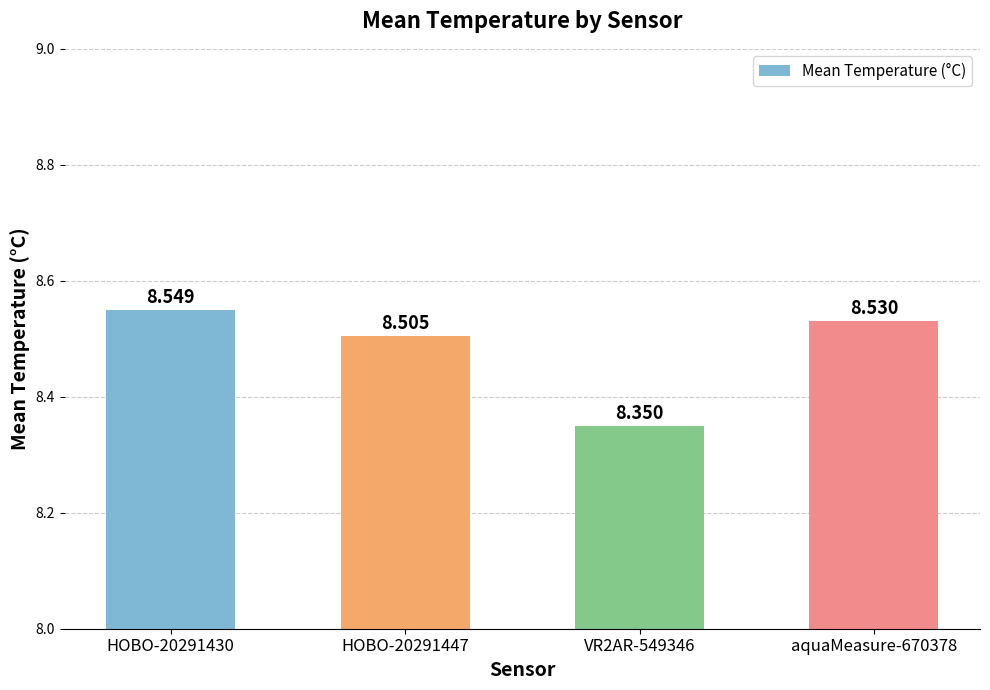

Is it true that the value at VR2AR-549346 is 2.9?

False